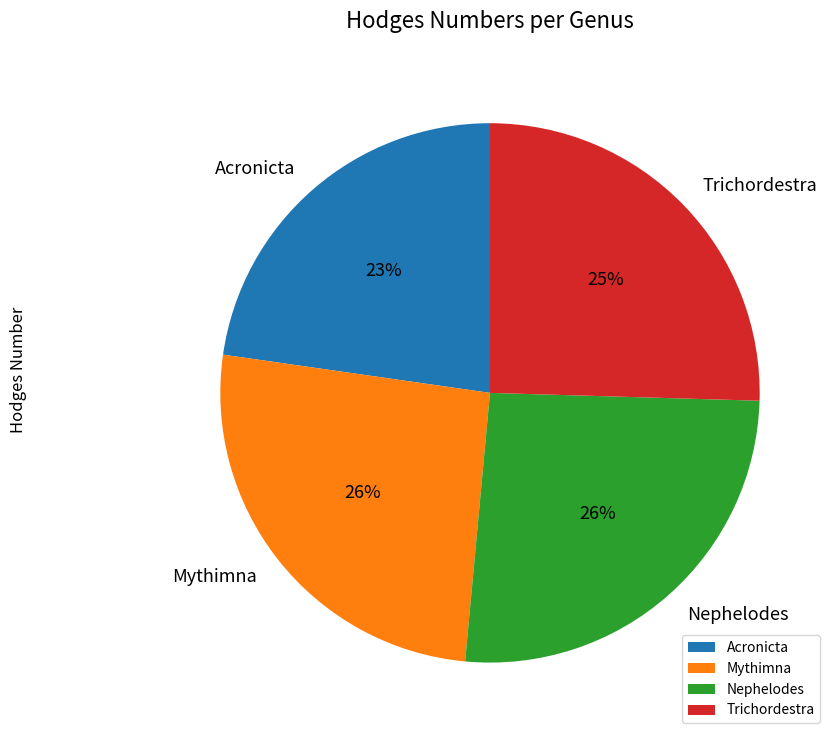

What is the smallest slice in the pie chart?

Acronicta